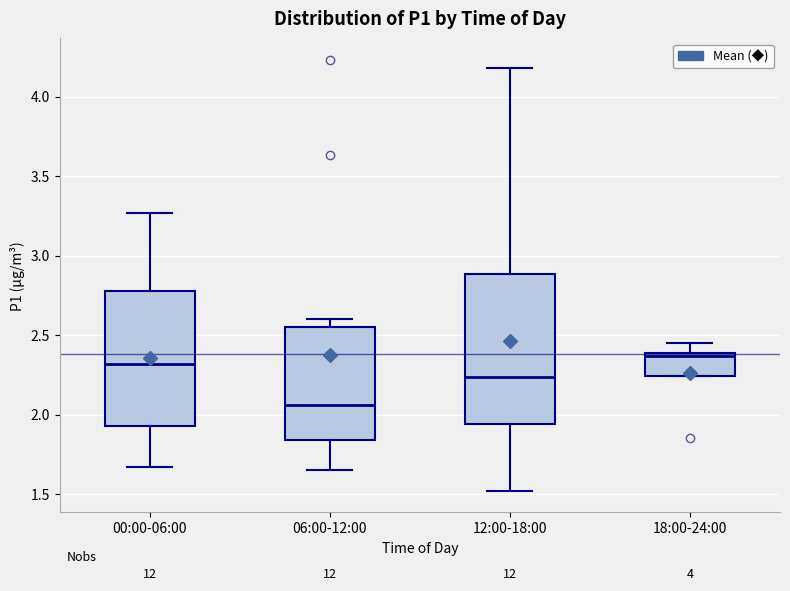

Reading left to right, transcribe this box plot: for each box, give where its median line is, the range the box spans, and where its two whiskers end, as read against the y-axis. The values are not printed on the chart, so give them approximately, as read against the axis.

00:00-06:00: median 2.30, box 1.95 to 2.80, whiskers 1.65 to 3.25
06:00-12:00: median 2.05, box 1.85 to 2.55, whiskers 1.65 to 2.60
12:00-18:00: median 2.25, box 1.95 to 2.90, whiskers 1.50 to 4.20
18:00-24:00: median 2.35, box 2.25 to 2.40, whiskers 2.25 to 2.45